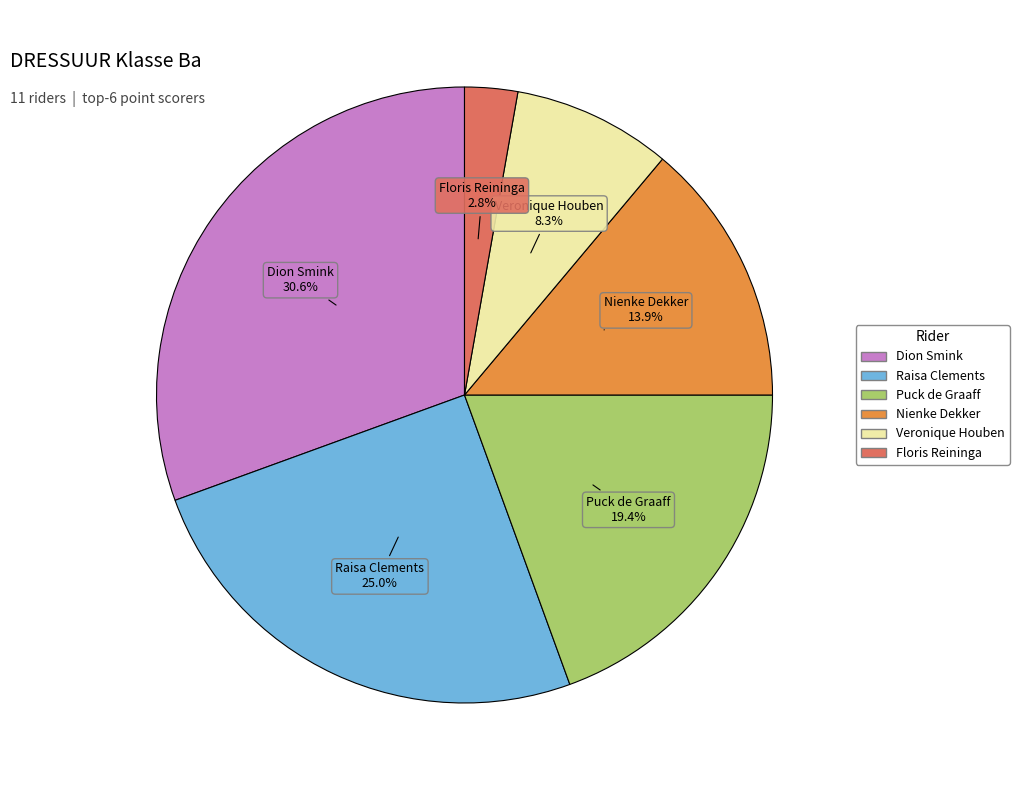

What percentage is the Raisa Clements slice, to the nearest percent?

25%